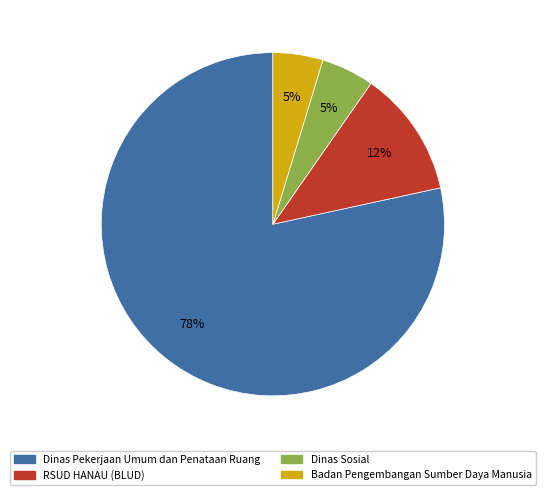

To the nearest percent, what is the average slice percentage?

25%